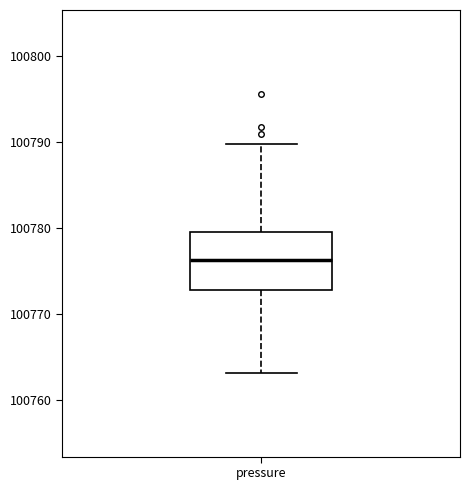

Read this box plot against the y-axis: the position of the median line, the range covered by the box, and the ends of both whiskers. The values are not printed on the chart, so give them approximately, as read against the axis.

median 100776, box 100773 to 100780, whiskers 100763 to 100790